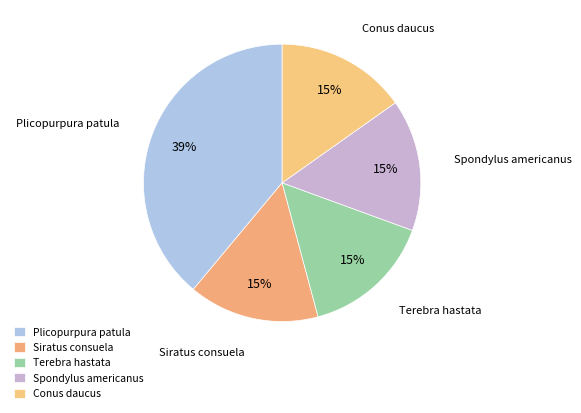

Which has a higher value, Conus daucus or Plicopurpura patula?

Plicopurpura patula